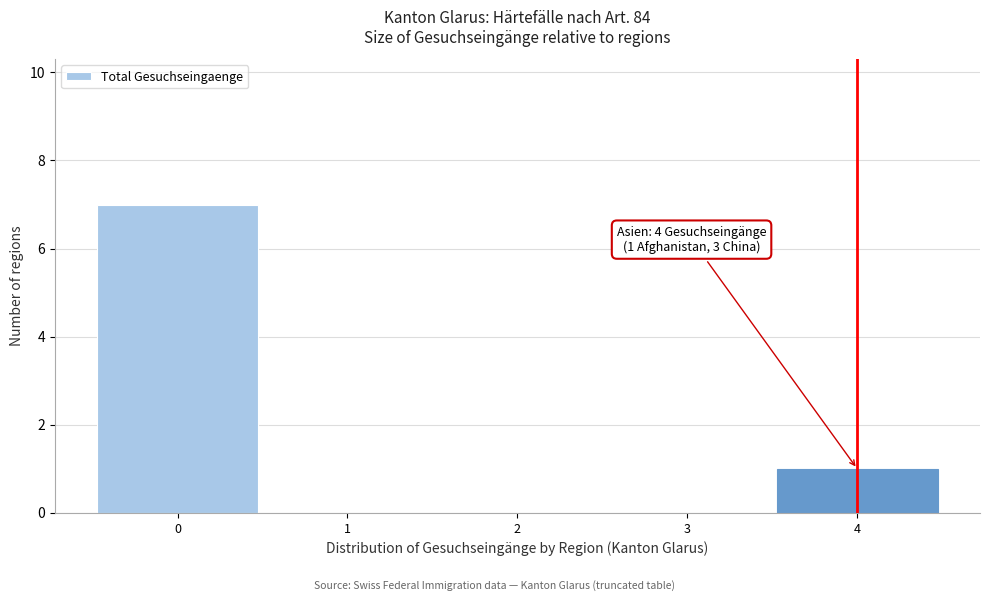

Reading left to right, transcribe all the data shown in this chart.

0=7	1=0	2=0	3=0	4=1